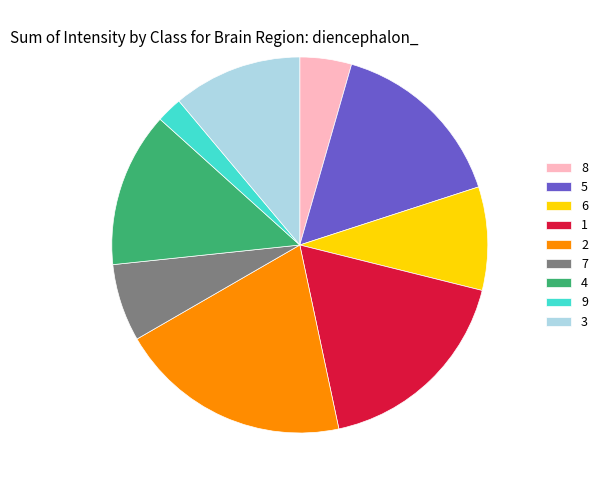

What is the smallest slice in the pie chart?

9